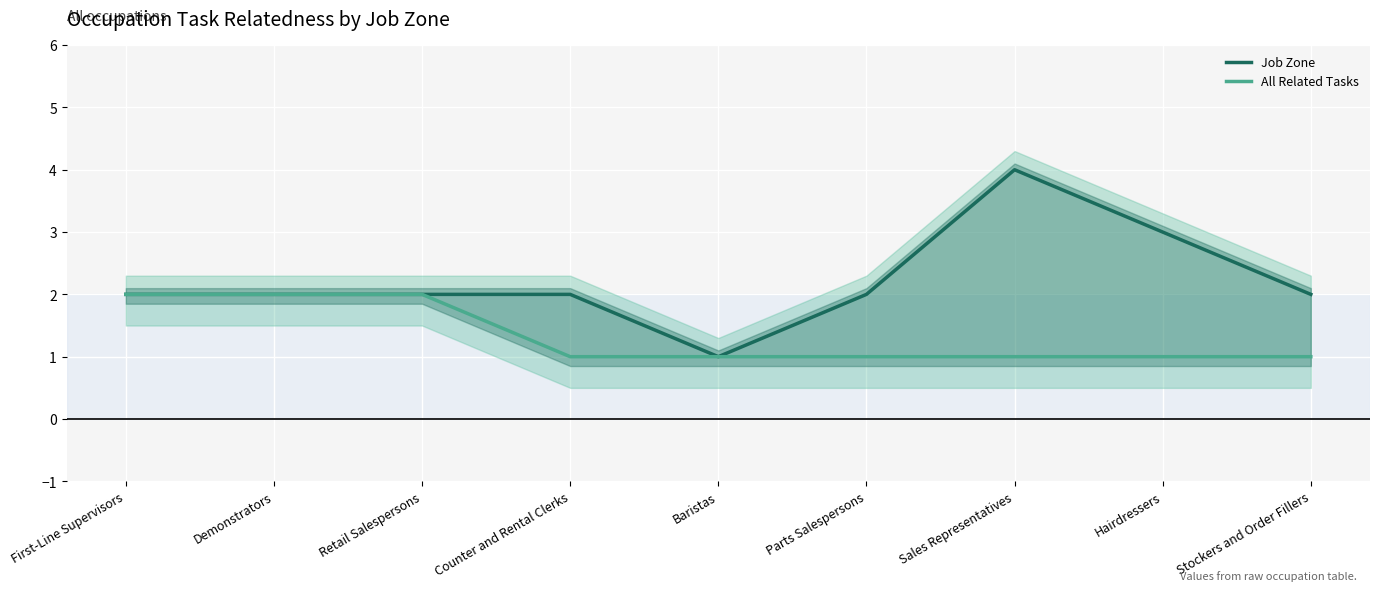

What is the minimum value for All Related Tasks?

1